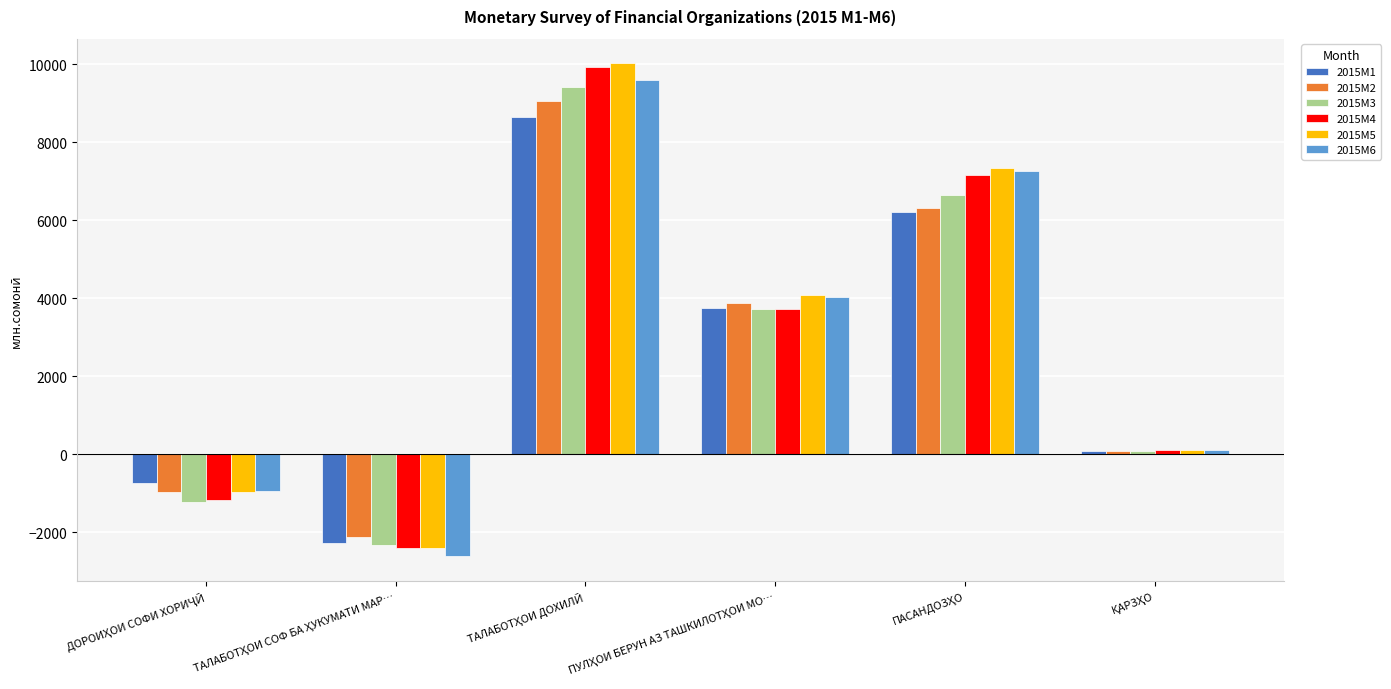

Which series has the widest spread of values?

2015M5